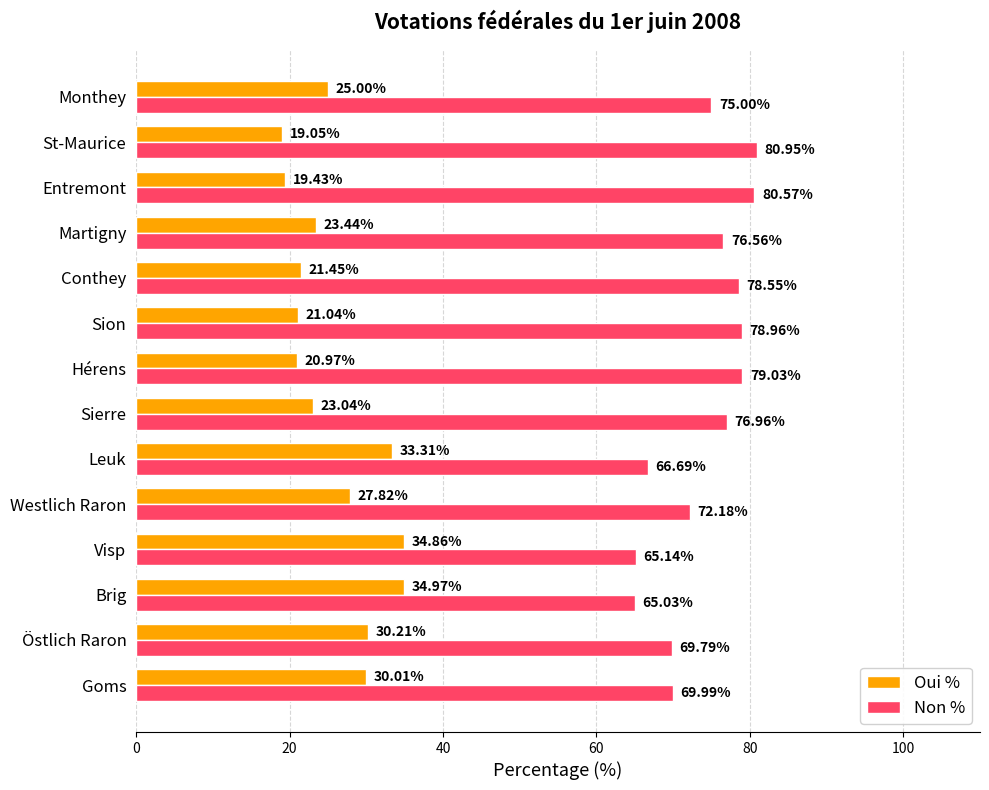

What is the minimum value for Oui %?

19.1